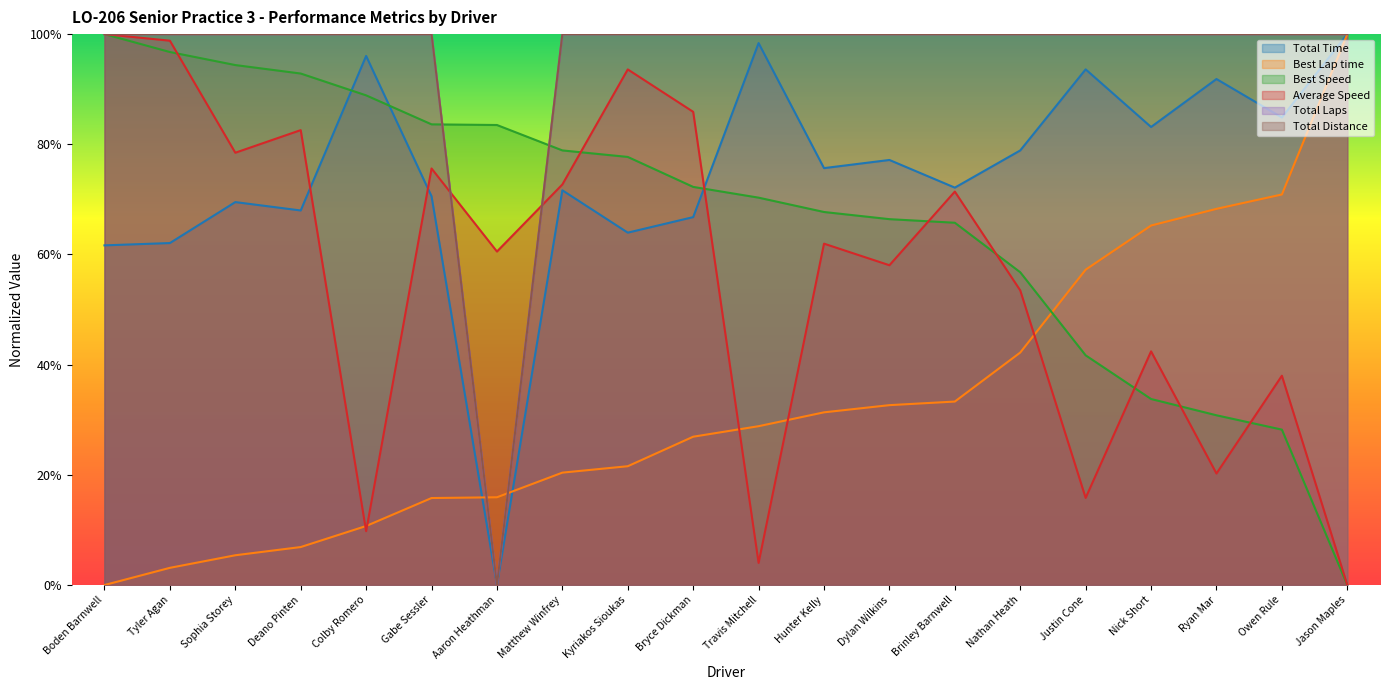

Reading left to right, extract all data points from this chart.

Total Time: Boden Barnwell=0.6	Tyler Agan=0.6	Sophia Storey=0.7	Deano Pinten=0.7	Colby Romero=1.0	Gabe Sessler=0.7	Aaron Heathman=0.0	Matthew Winfrey=0.7	Kyriakos Sioukas=0.6	Bryce Dickman=0.7	Travis Mitchell=1.0	Hunter Kelly=0.8	Dylan Wilkins=0.8	Brinley Barnwell=0.7	Nathan Heath=0.8	Justin Cone=0.9	Nick Short=0.8	Ryan Mar=0.9	Owen Rule=0.8	Jason Maples=1.0
Best Lap time: Boden Barnwell=0.0	Tyler Agan=0.0	Sophia Storey=0.1	Deano Pinten=0.1	Colby Romero=0.1	Gabe Sessler=0.2	Aaron Heathman=0.2	Matthew Winfrey=0.2	Kyriakos Sioukas=0.2	Bryce Dickman=0.3	Travis Mitchell=0.3	Hunter Kelly=0.3	Dylan Wilkins=0.3	Brinley Barnwell=0.3	Nathan Heath=0.4	Justin Cone=0.6	Nick Short=0.7	Ryan Mar=0.7	Owen Rule=0.7	Jason Maples=1.0
Best Speed: Boden Barnwell=1.0	Tyler Agan=1.0	Sophia Storey=0.9	Deano Pinten=0.9	Colby Romero=0.9	Gabe Sessler=0.8	Aaron Heathman=0.8	Matthew Winfrey=0.8	Kyriakos Sioukas=0.8	Bryce Dickman=0.7	Travis Mitchell=0.7	Hunter Kelly=0.7	Dylan Wilkins=0.7	Brinley Barnwell=0.7	Nathan Heath=0.6	Justin Cone=0.4	Nick Short=0.3	Ryan Mar=0.3	Owen Rule=0.3	Jason Maples=0.0
Average Speed: Boden Barnwell=1.0	Tyler Agan=1.0	Sophia Storey=0.8	Deano Pinten=0.8	Colby Romero=0.1	Gabe Sessler=0.8	Aaron Heathman=0.6	Matthew Winfrey=0.7	Kyriakos Sioukas=0.9	Bryce Dickman=0.9	Travis Mitchell=0.0	Hunter Kelly=0.6	Dylan Wilkins=0.6	Brinley Barnwell=0.7	Nathan Heath=0.5	Justin Cone=0.2	Nick Short=0.4	Ryan Mar=0.2	Owen Rule=0.4	Jason Maples=0.0
Total Laps: Boden Barnwell=1.0	Tyler Agan=1.0	Sophia Storey=1.0	Deano Pinten=1.0	Colby Romero=1.0	Gabe Sessler=1.0	Aaron Heathman=0.0	Matthew Winfrey=1.0	Kyriakos Sioukas=1.0	Bryce Dickman=1.0	Travis Mitchell=1.0	Hunter Kelly=1.0	Dylan Wilkins=1.0	Brinley Barnwell=1.0	Nathan Heath=1.0	Justin Cone=1.0	Nick Short=1.0	Ryan Mar=1.0	Owen Rule=1.0	Jason Maples=1.0
Total Distance: Boden Barnwell=1.0	Tyler Agan=1.0	Sophia Storey=1.0	Deano Pinten=1.0	Colby Romero=1.0	Gabe Sessler=1.0	Aaron Heathman=0.0	Matthew Winfrey=1.0	Kyriakos Sioukas=1.0	Bryce Dickman=1.0	Travis Mitchell=1.0	Hunter Kelly=1.0	Dylan Wilkins=1.0	Brinley Barnwell=1.0	Nathan Heath=1.0	Justin Cone=1.0	Nick Short=1.0	Ryan Mar=1.0	Owen Rule=1.0	Jason Maples=1.0